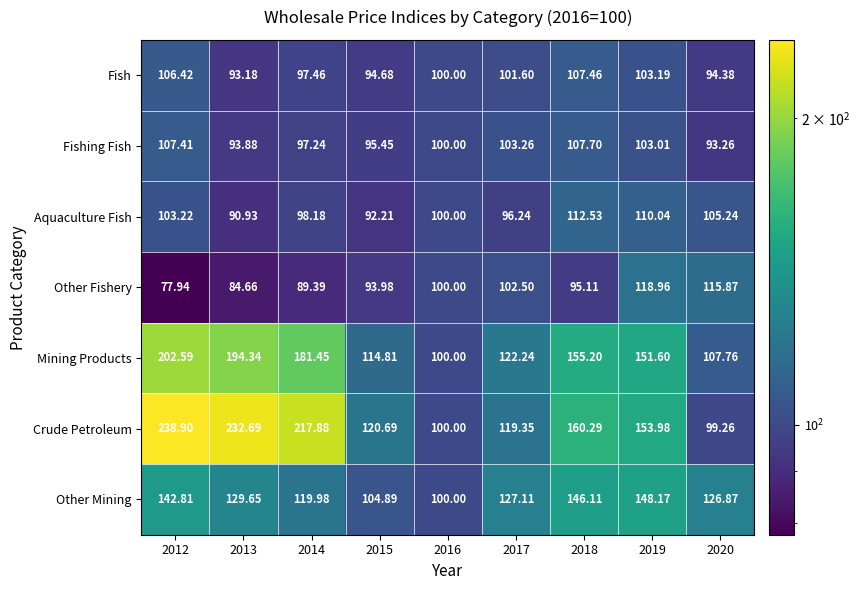

At which category is the sum across all series the highest?

2012